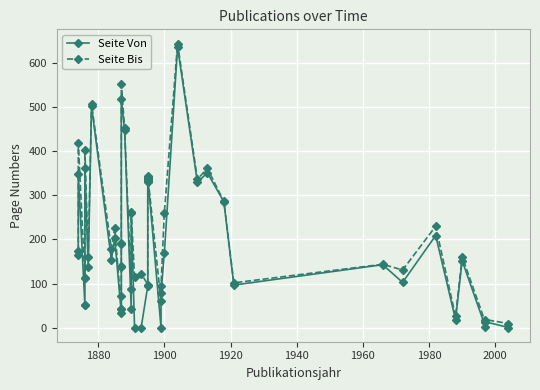

How many series are shown in this chart?

2